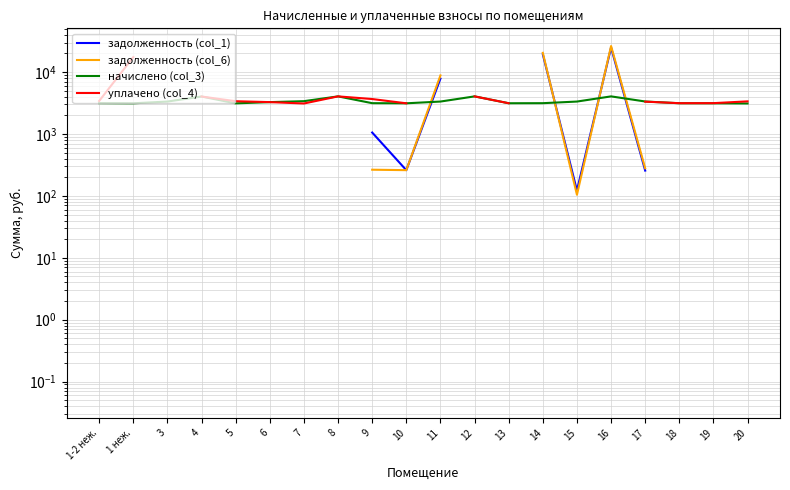

Where is начислено (col_3) nearest to the value 3580?

7